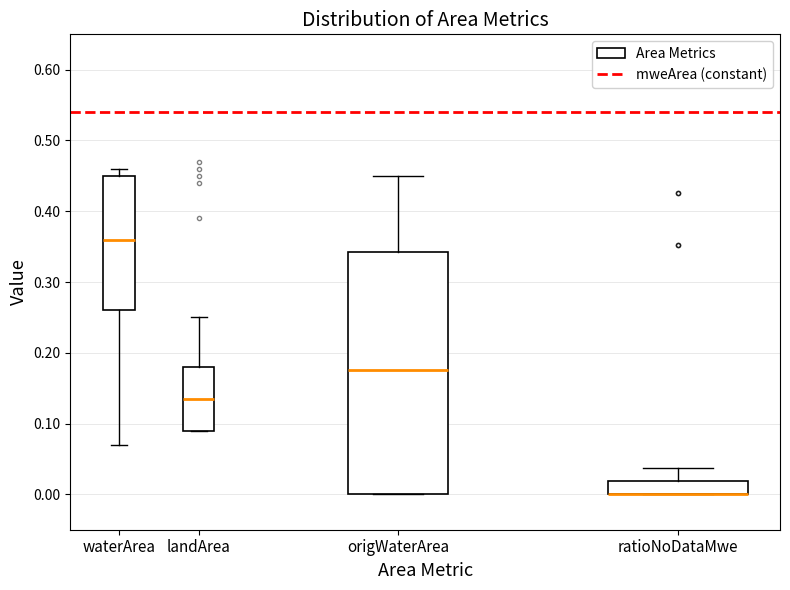

Where is the upper edge of the box for ratioNoDataMwe on the y-axis? The values are not printed on the chart, so give them approximately, as read against the axis.

0.02